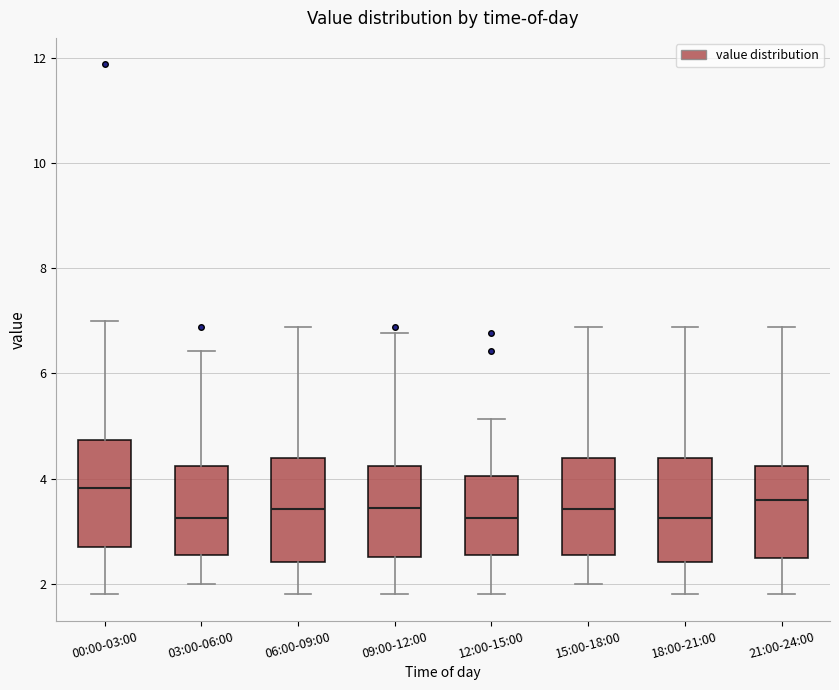

Which box has the highest median line?

00:00-03:00